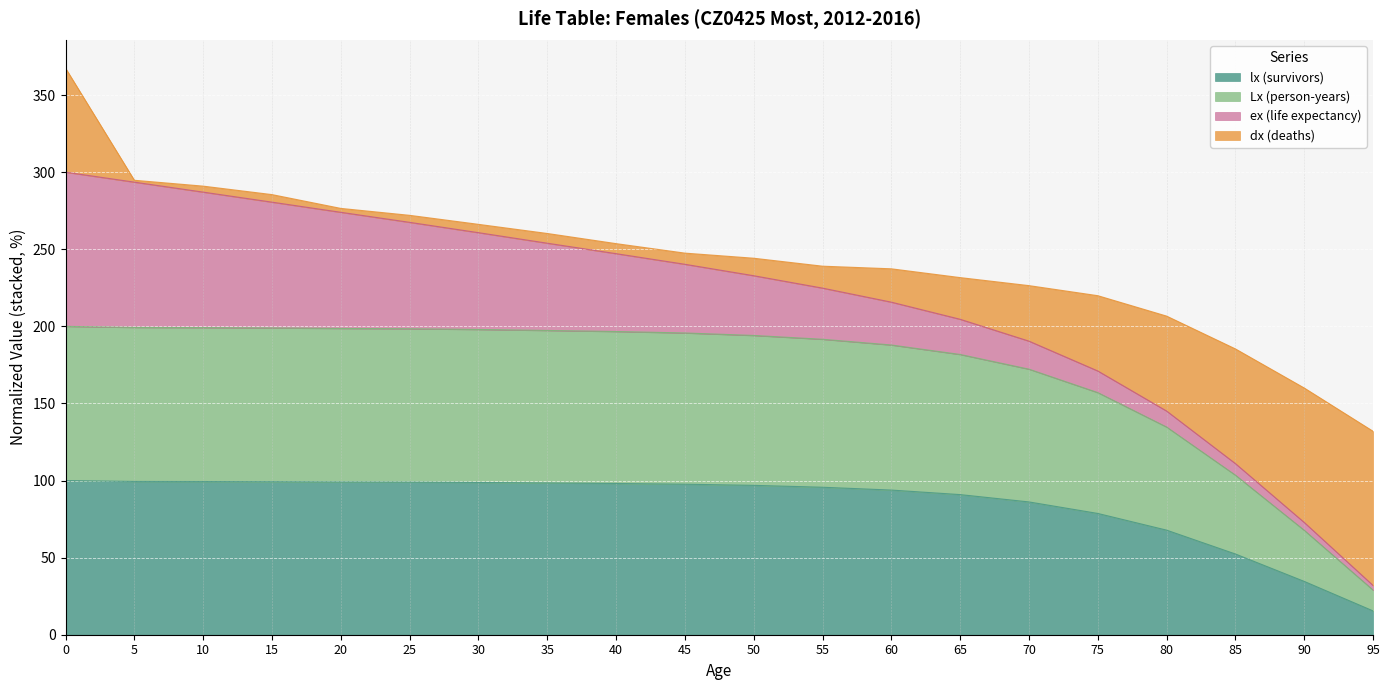

The lx (survivors) series shows 138.2 at 70. True or false?

False